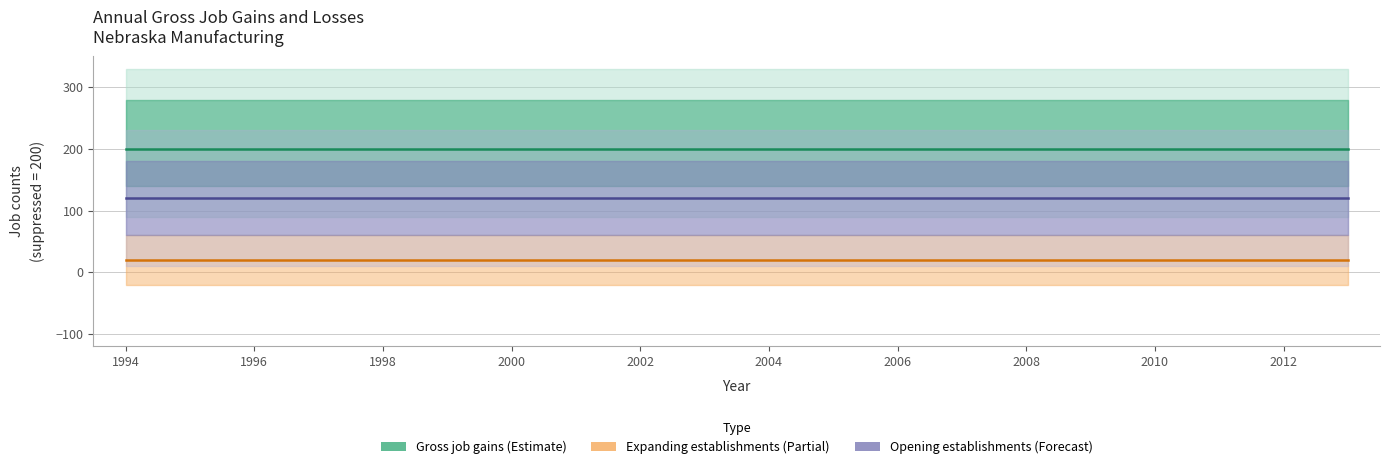

Between 1994 and 1996, which series saw the biggest shift?

Gross job gains